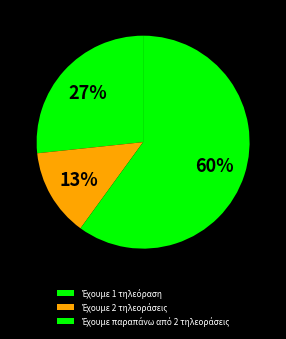

To the nearest percent, what portion does Έχουμε 1 τηλεόραση represent?

27%